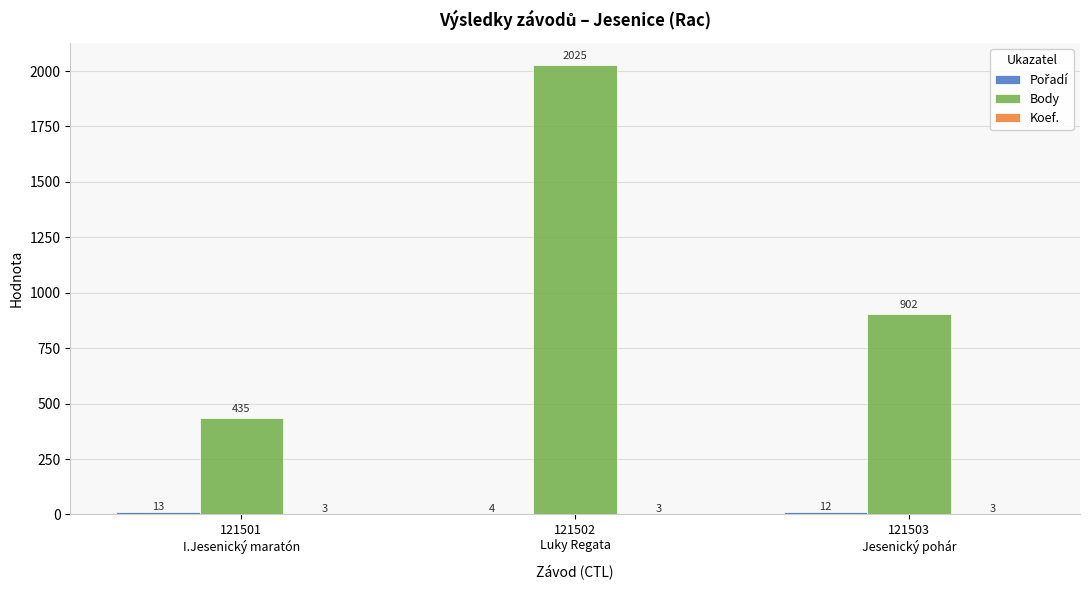

What is the greatest value displayed?

2025